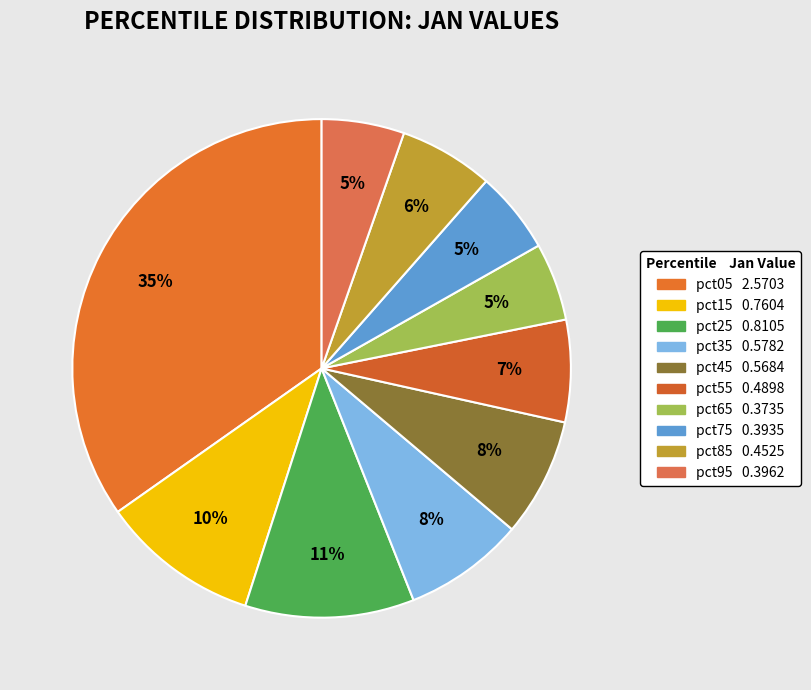

Count the number of slices in the pie.

10